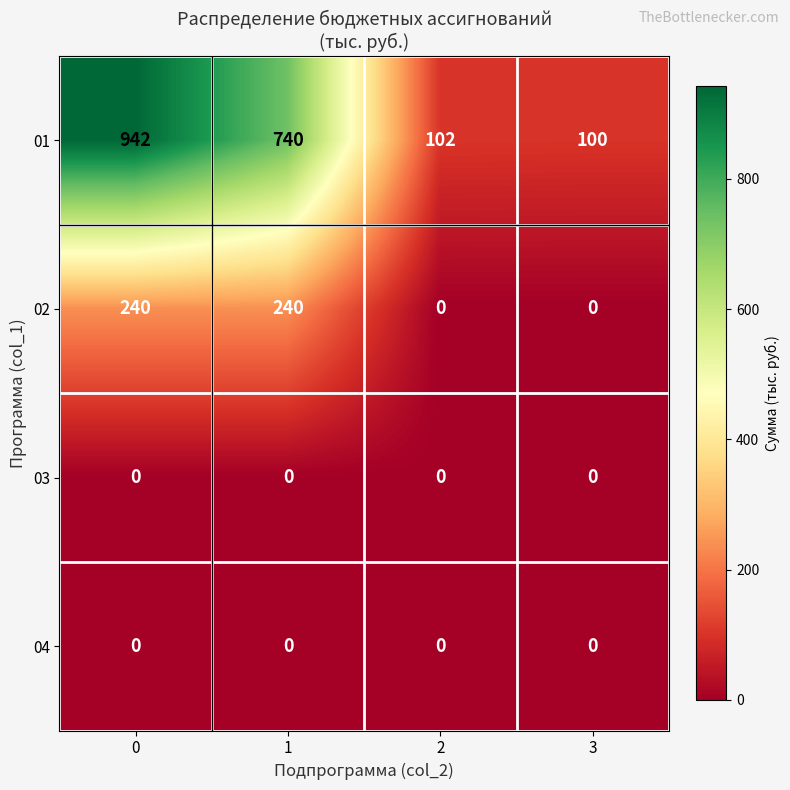

Which series has the largest range (max minus min)?

01